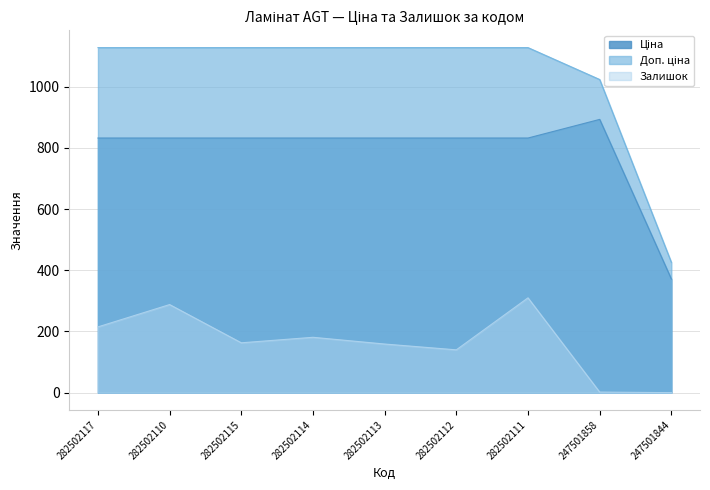

How many interior local valleys does the Залишок series have?

2